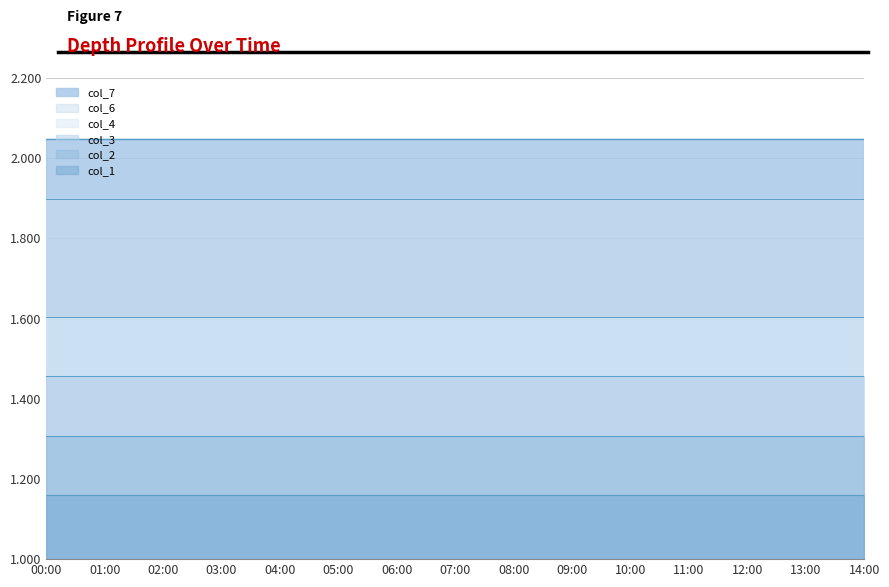

Reading left to right, extract all data points from this chart.

col_3: 1.5	1.5	1.5	1.5	1.5	1.5	1.5	1.5	1.5	1.5	1.5	1.5	1.5	1.5	1.5
col_2: 1.3	1.3	1.3	1.3	1.3	1.3	1.3	1.3	1.3	1.3	1.3	1.3	1.3	1.3	1.3
col_1: 1.2	1.2	1.2	1.2	1.2	1.2	1.2	1.2	1.2	1.2	1.2	1.2	1.2	1.2	1.2
col_4: 1.6	1.6	1.6	1.6	1.6	1.6	1.6	1.6	1.6	1.6	1.6	1.6	1.6	1.6	1.6
col_7: 2.0	2.0	2.0	2.0	2.0	2.0	2.0	2.0	2.0	2.0	2.0	2.0	2.0	2.0	2.0
col_6: 1.9	1.9	1.9	1.9	1.9	1.9	1.9	1.9	1.9	1.9	1.9	1.9	1.9	1.9	1.9